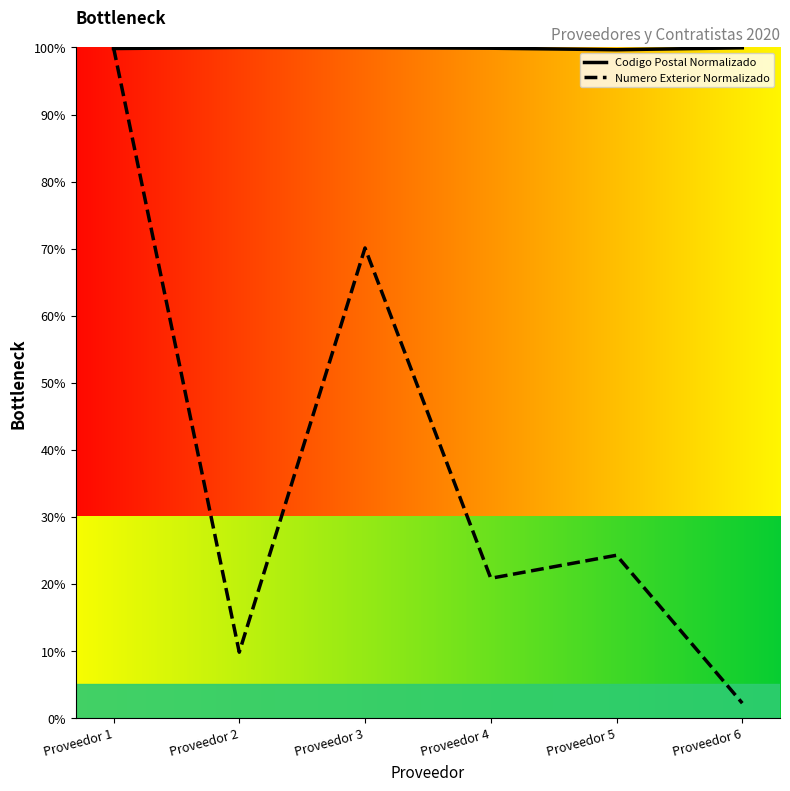

After their last crossing, which series has the higher values: Codigo Postal Normalizado or Numero Exterior Normalizado?

Codigo Postal Normalizado